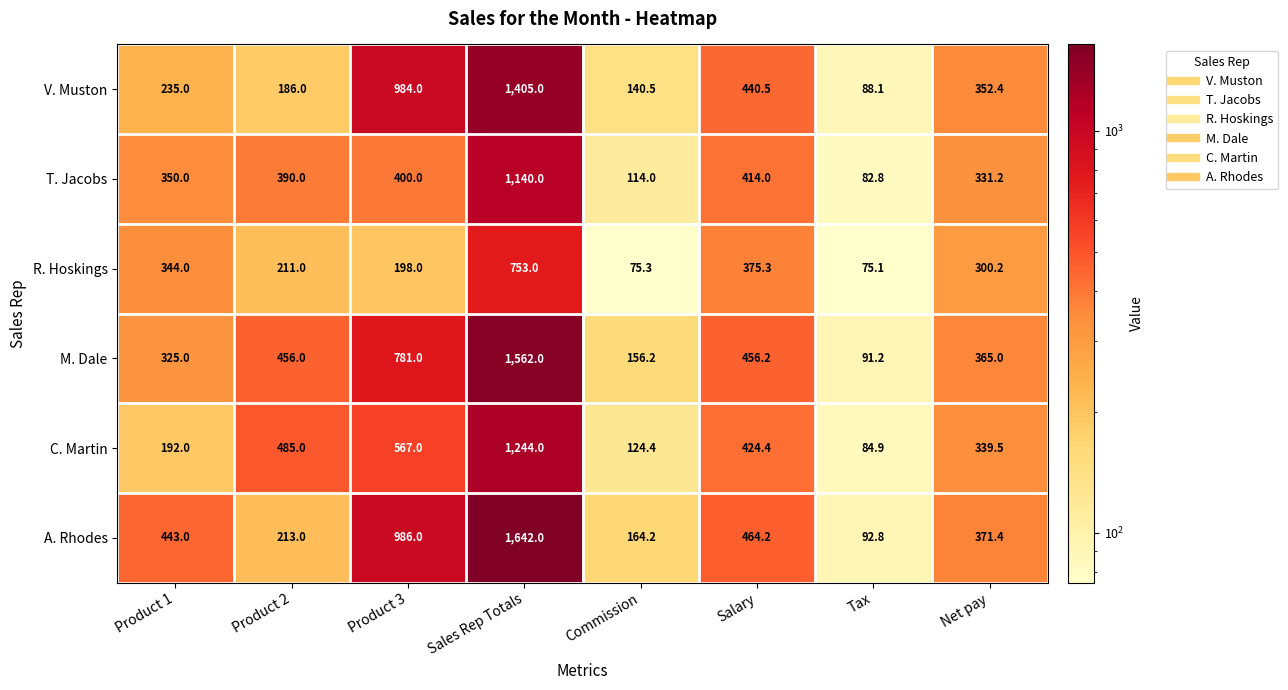

The C. Martin series shows 124.5 at Product 3. True or false?

False